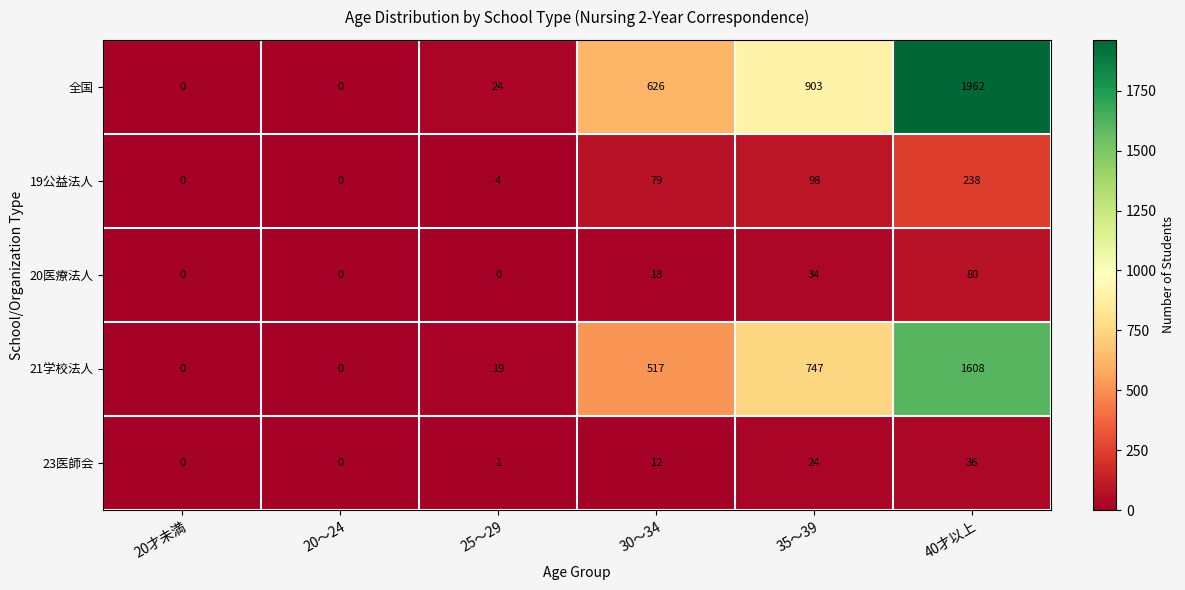

List the series in order of their peak value, highest first.

全国, 21学校法人, 19公益法人, 20医療法人, 23医師会